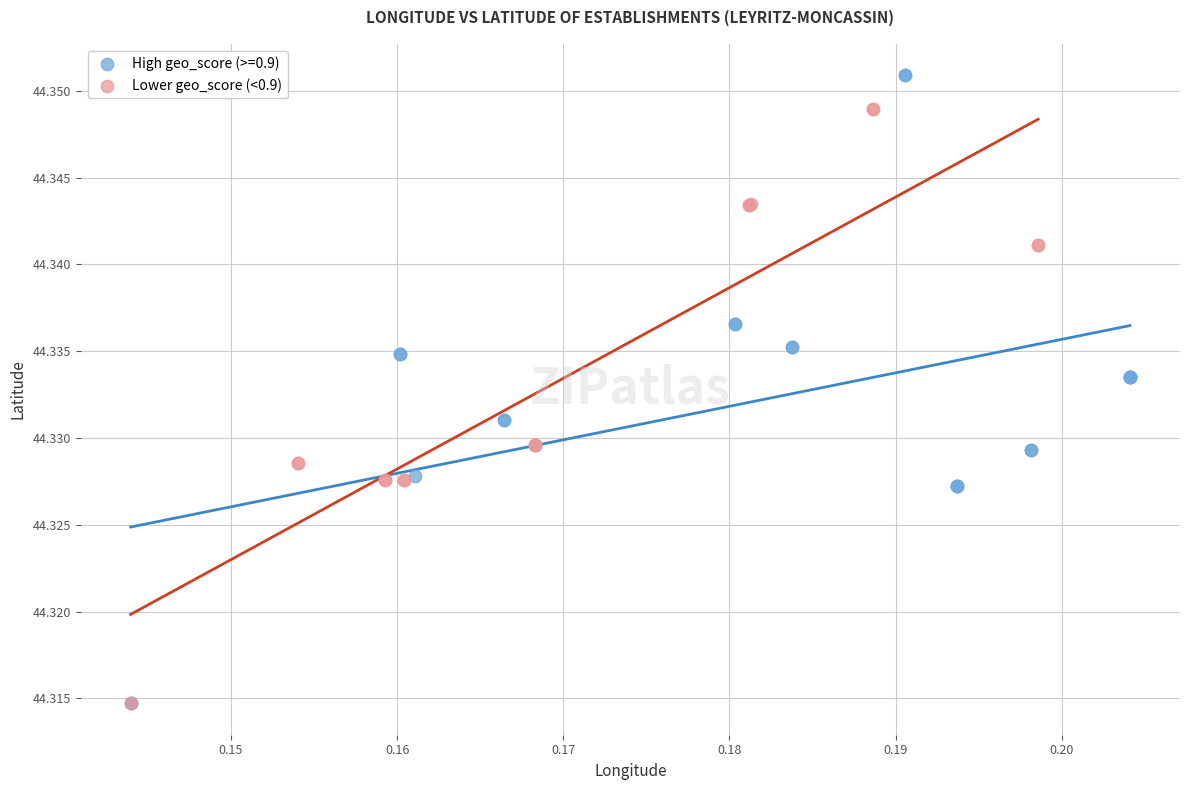

Which series reaches the maximum Y coordinate?

High geo_score (>=0.9)